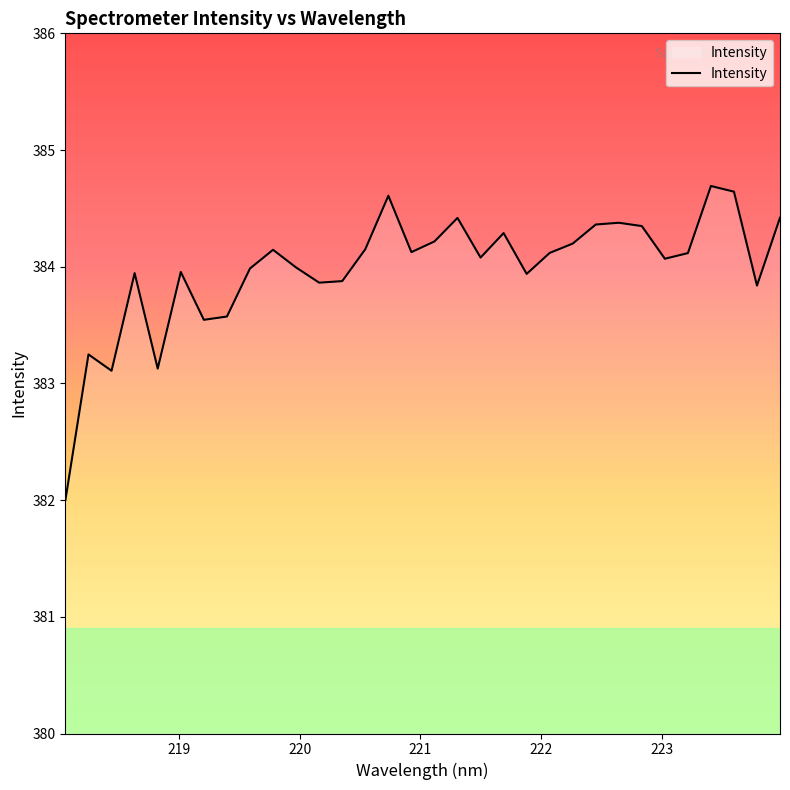

What is the maximum value shown in the chart?

384.7